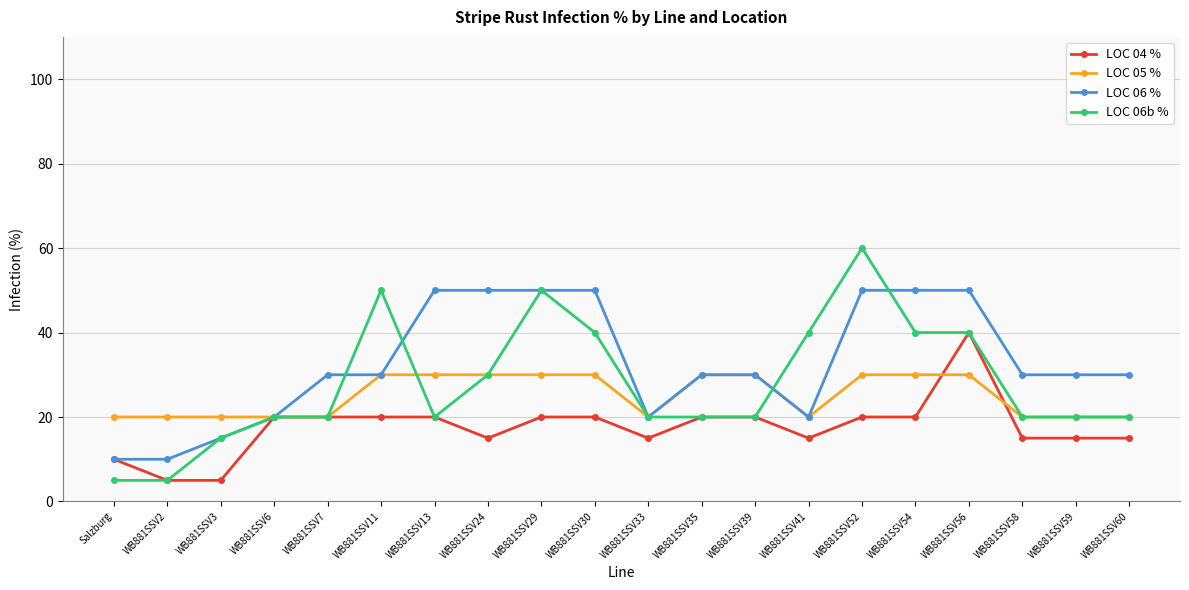

Between WB881SSV11 and WB881SSV59, which series saw the biggest shift?

LOC 06b %